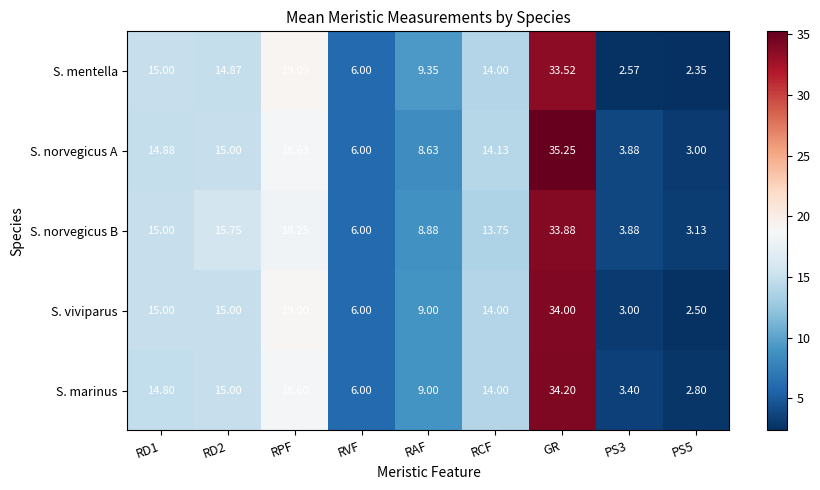

At which label is S. norvegicus B closest to 18?

RPF